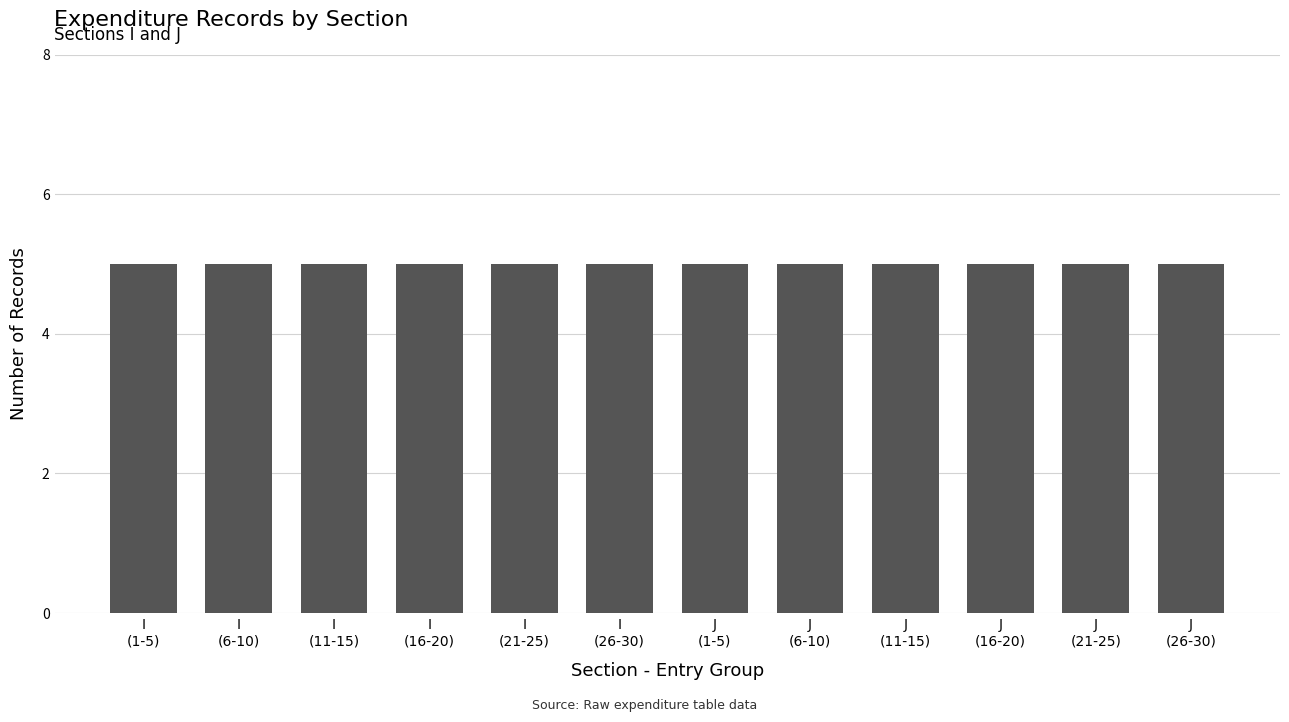

Does the chart contain any negative values?

No